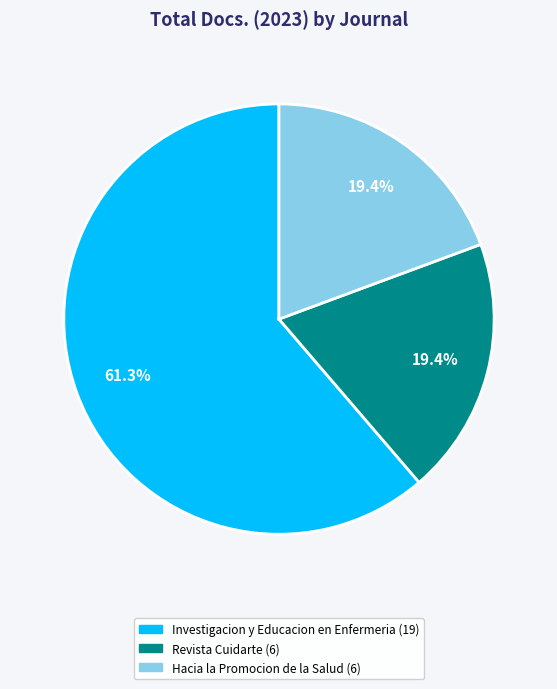

Is there a majority slice in this chart?

Yes